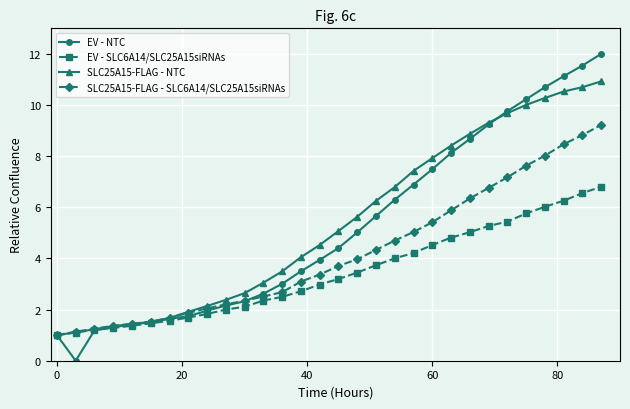

How many data points in SLC25A15-FLAG - NTC are above 5?

15